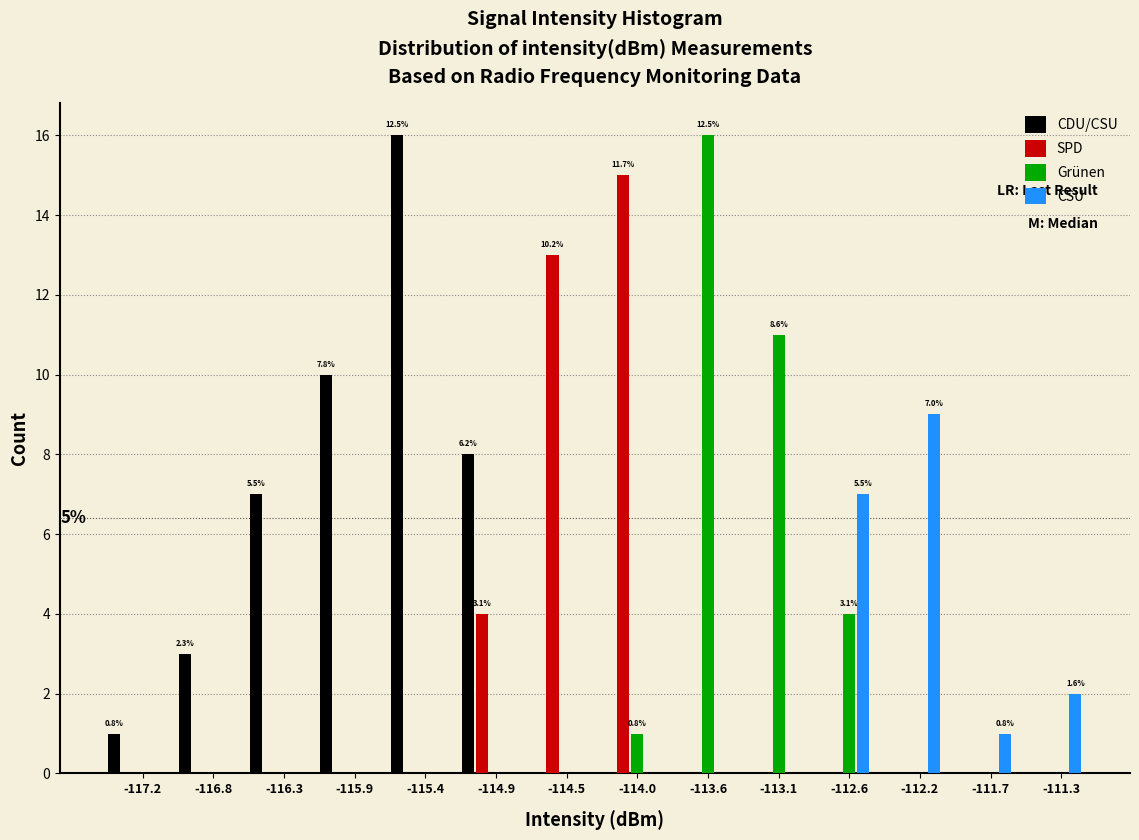

What is the highest value of the CDU/CSU series?

16